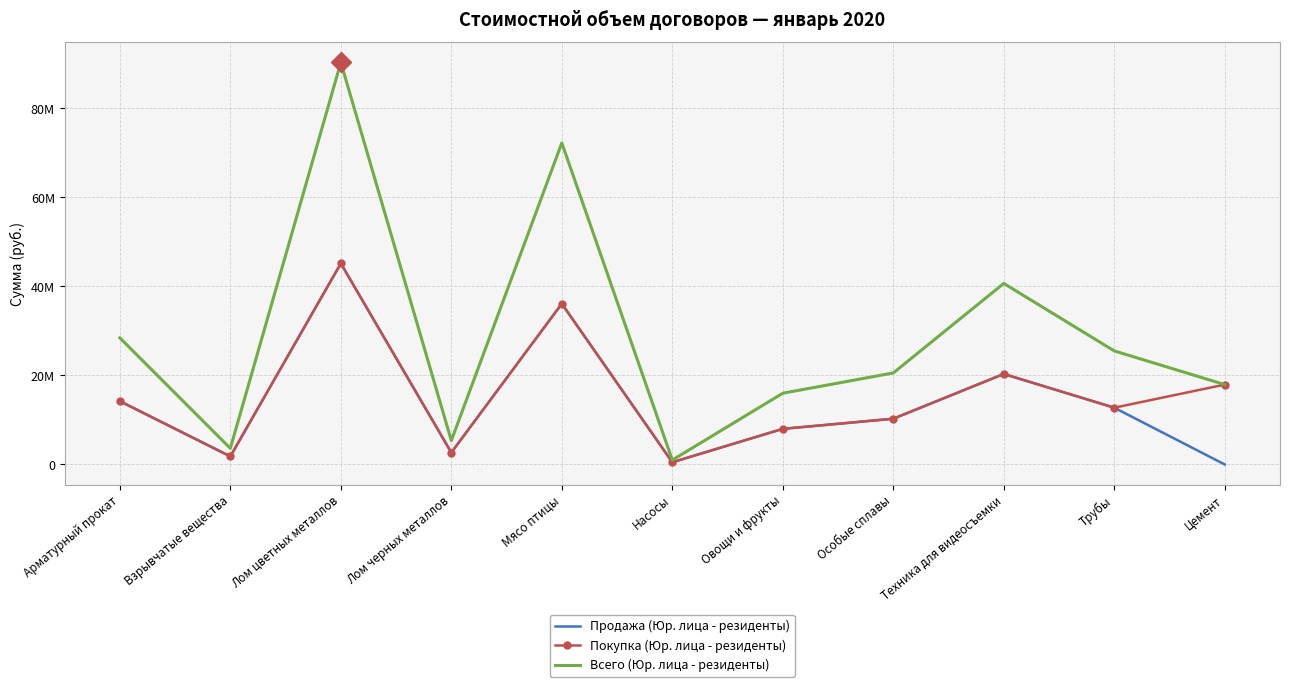

Reading right to left, list all the values displayed in this chart.

Продажа (Юр. лица - резиденты): Цемент=0.0	Трубы=12750000.0	Техника для видеосъемки=20323700.0	Особые сплавы=10275000.0	Овощи и фрукты=8000000.0	Насосы=500000.0	Мясо птицы=36094543.5	Лом черных металлов=2680968.0	Лом цветных металлов=45136698.0	Взрывчатые вещества=1811270.5	Арматурный прокат=14214600.0
Покупка (Юр. лица - резиденты): Цемент=17937990.0	Трубы=12750000.0	Техника для видеосъемки=20323700.0	Особые сплавы=10275000.0	Овощи и фрукты=8000000.0	Насосы=500000.0	Мясо птицы=36094543.5	Лом черных металлов=2680968.0	Лом цветных металлов=45136698.0	Взрывчатые вещества=1811270.5	Арматурный прокат=14214600.0
Всего (Юр. лица - резиденты): Цемент=17937990.0	Трубы=25500000.0	Техника для видеосъемки=40647400.0	Особые сплавы=20550000.0	Овощи и фрукты=16000000.0	Насосы=1000000.0	Мясо птицы=72189087.0	Лом черных металлов=5361936.0	Лом цветных металлов=90273396.0	Взрывчатые вещества=3622541.0	Арматурный прокат=28429200.0